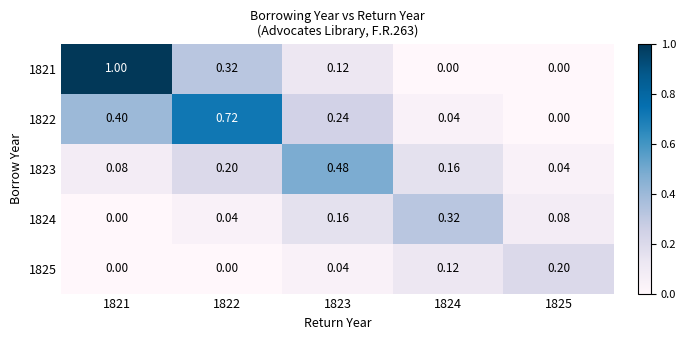

Between 1822 and 1824, which series saw the biggest shift?

1822